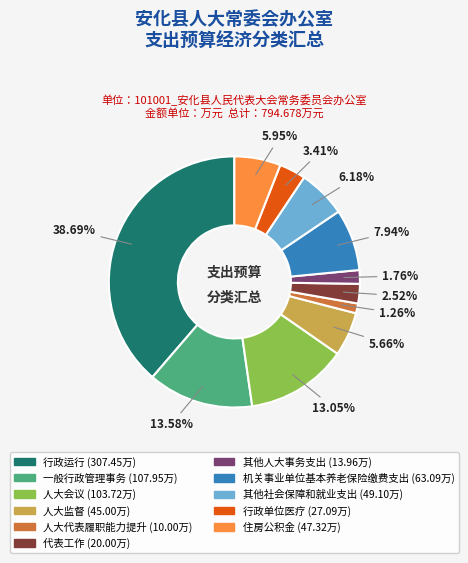

Do 人大代表履职能力提升 and 行政单位医疗 together represent more than half of the pie?

No